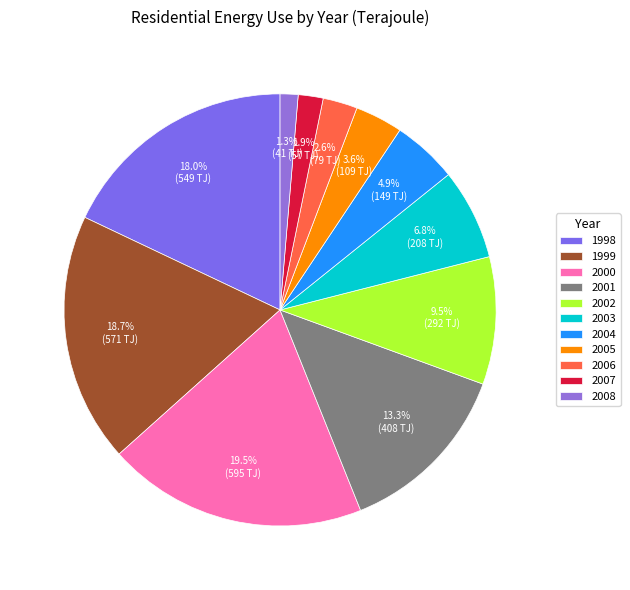

Count the number of slices in the pie.

11